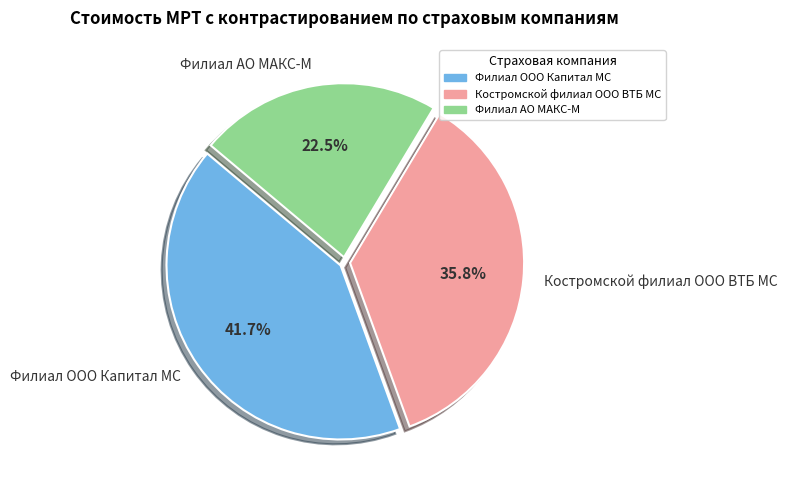

Count the number of slices in the pie.

3